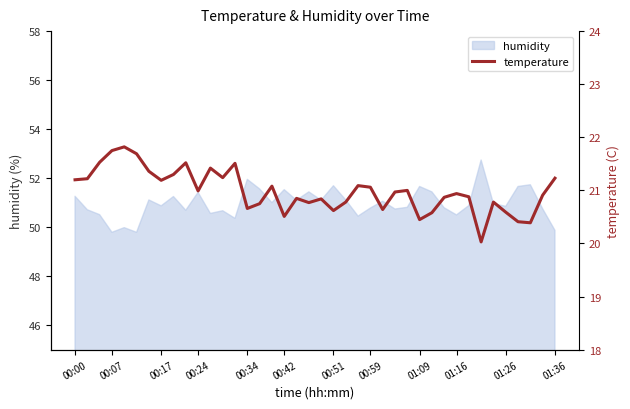

What is the smallest value displayed?

20.0